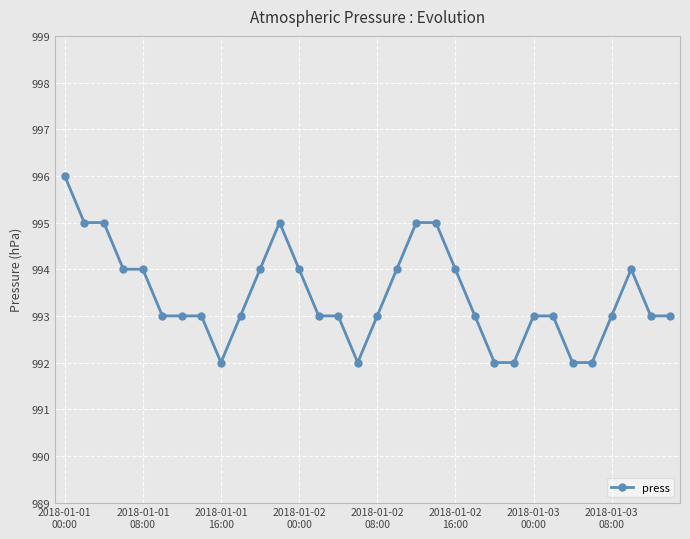

True or false: there are more than 1 points higher than both neighbors.

True